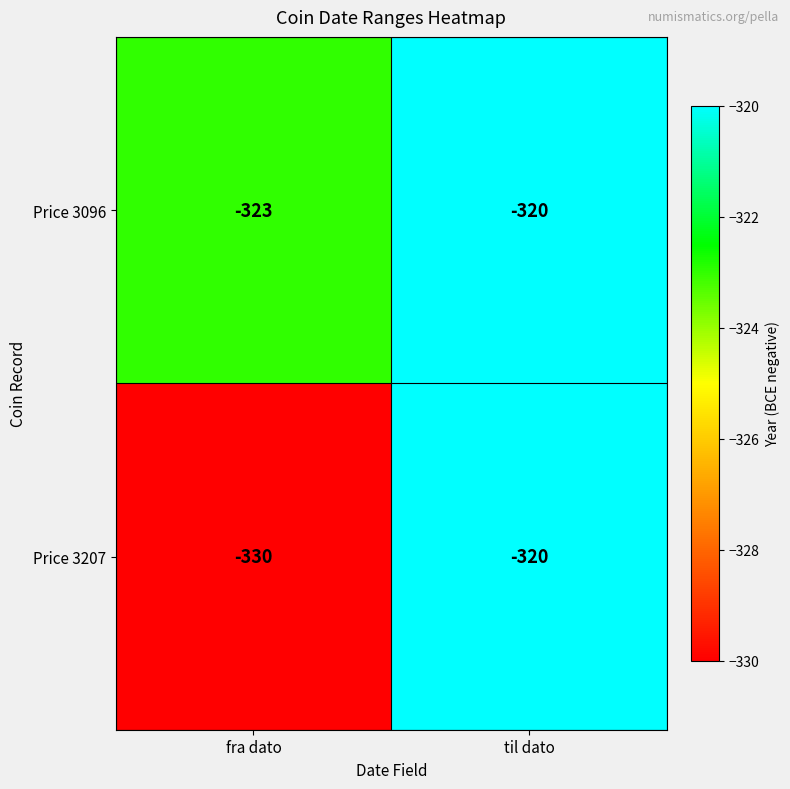

What is the difference between the Price 3096 values at fra dato and til dato?

3